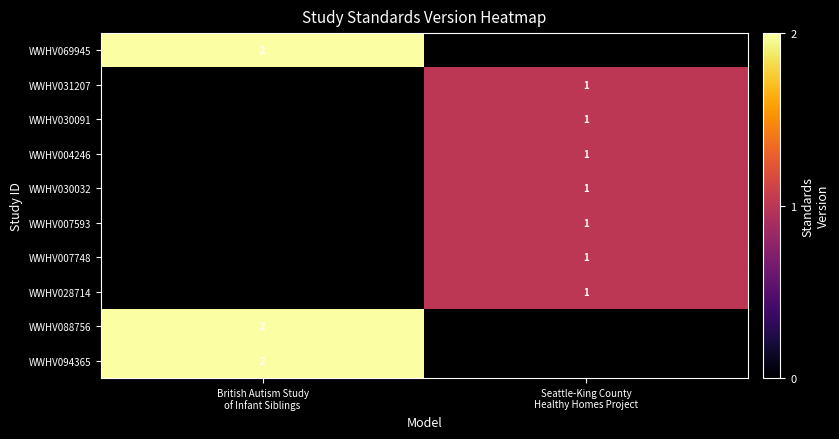

Which category has the lowest value across all series?

Seattle-King County
Healthy Homes Project